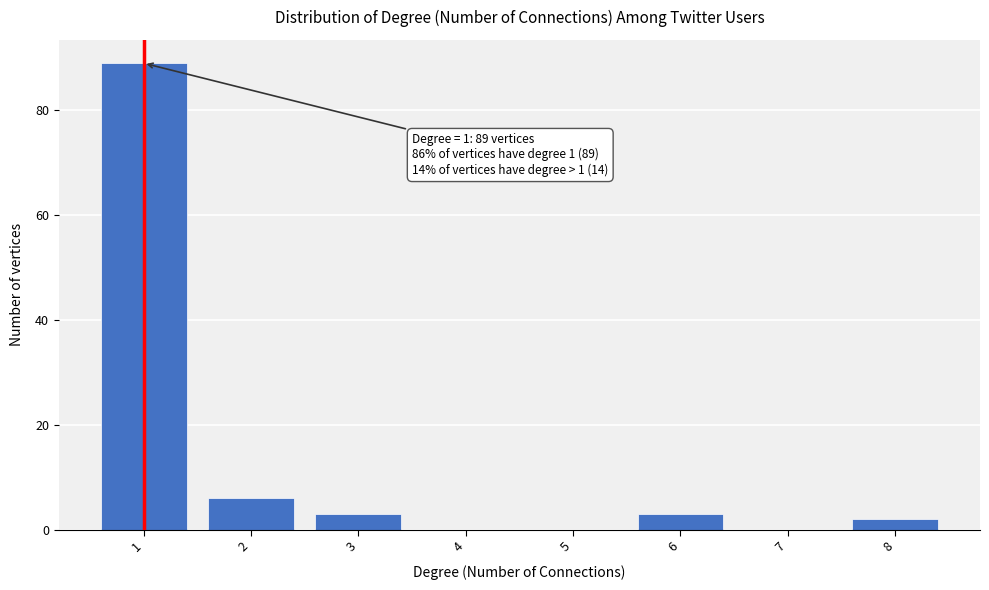

Reading left to right, what are all the values shown in this chart?

1=89	2=6	3=3	4=0	5=0	6=3	7=0	8=2